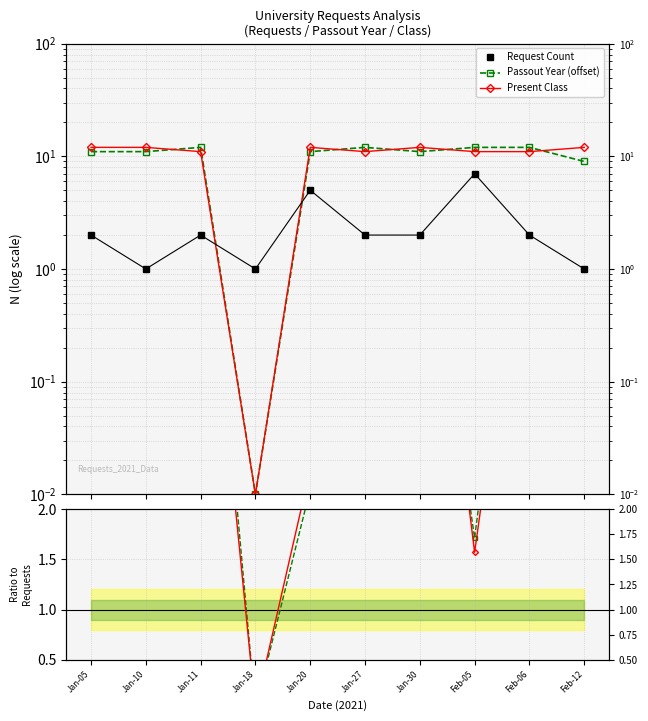

Which series has the largest range (max minus min)?

Passout Year (offset)